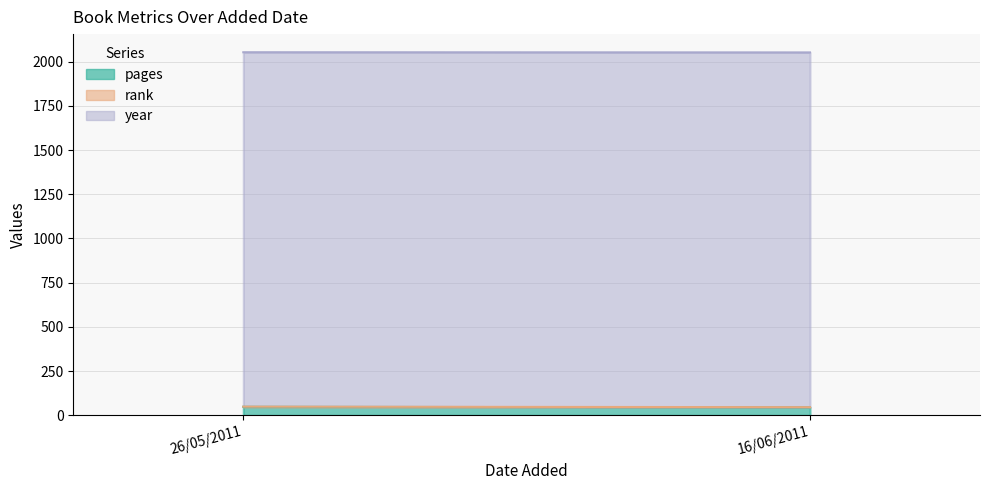

True or false: rank has a value of 1 at 26/05/2011.

True